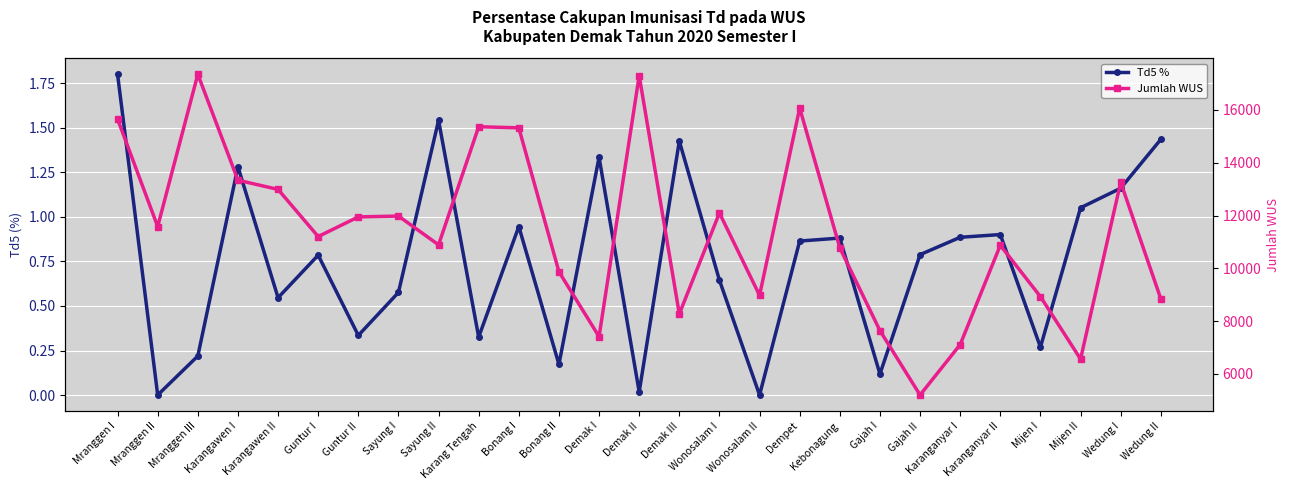

Which series has the widest spread of values?

Jumlah WUS